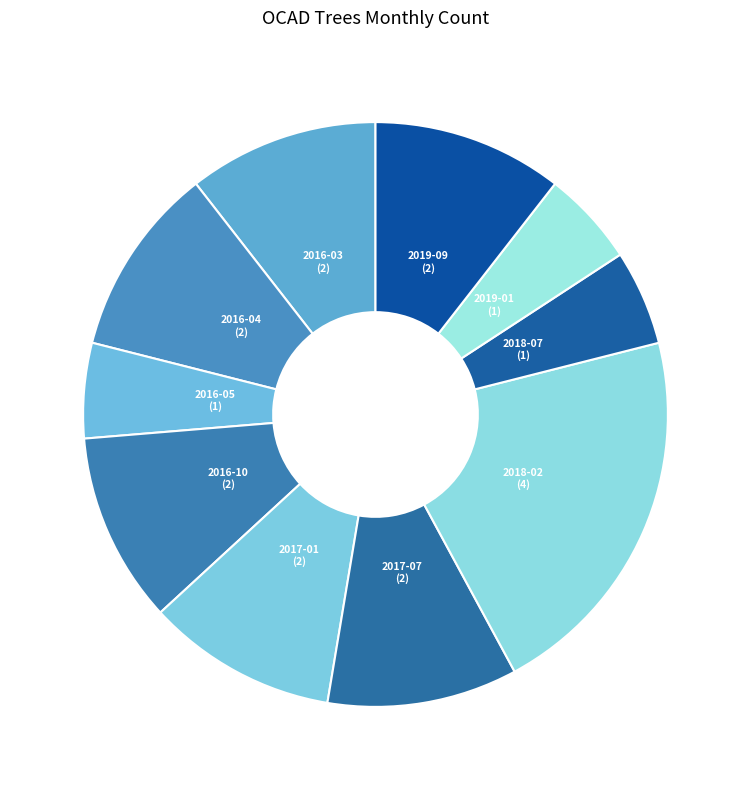

How many segments does this pie chart have?

10